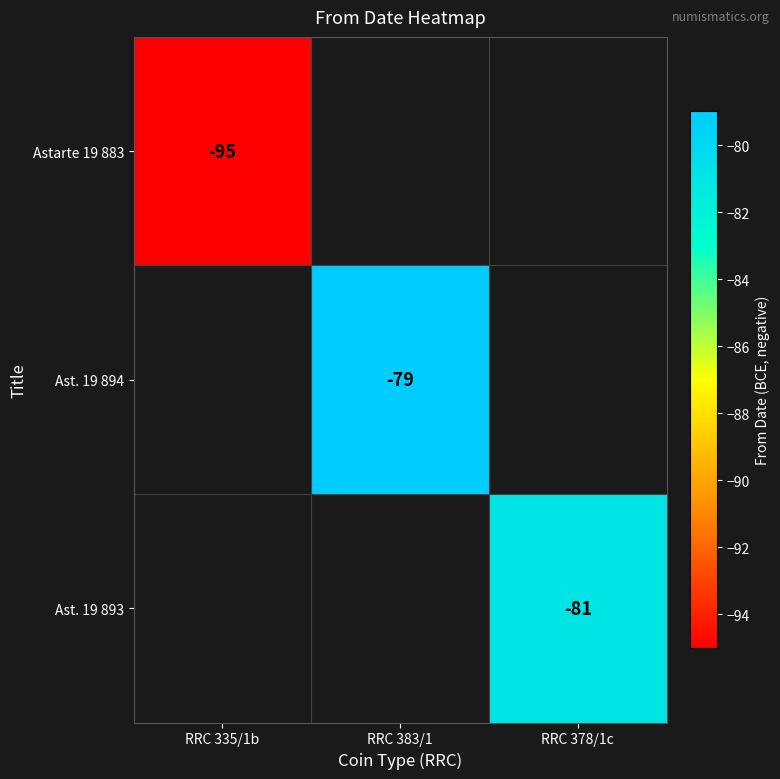

How many data points does each series have?

3